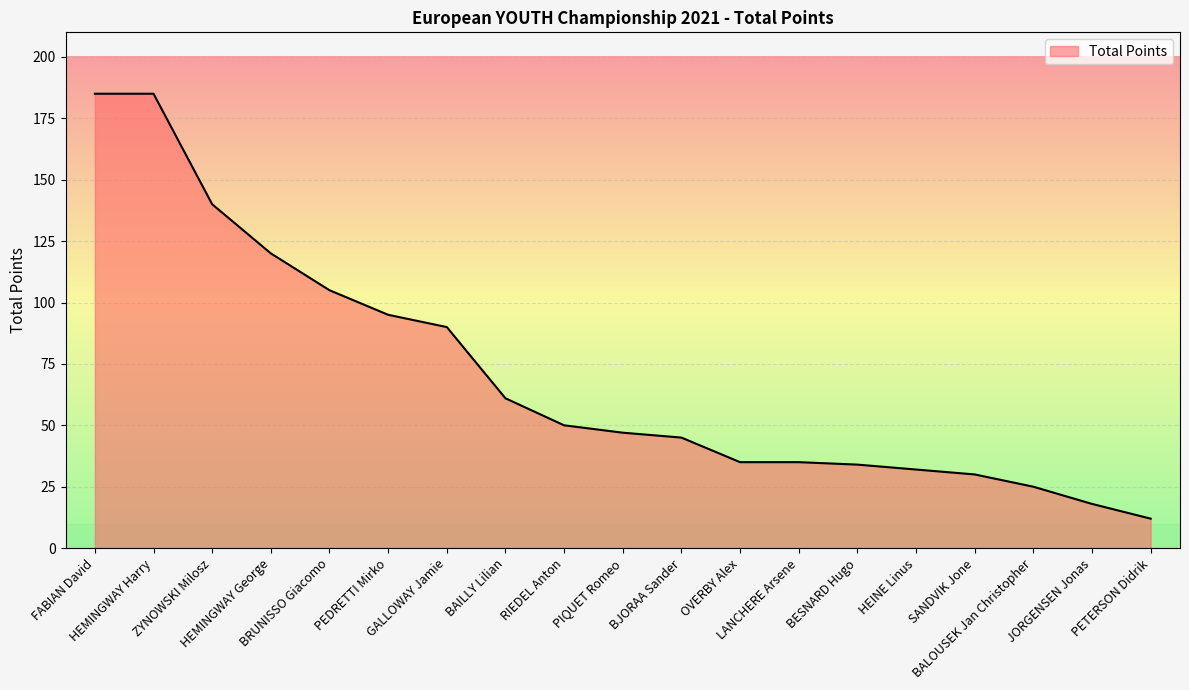

Reading right to left, list all the values displayed in this chart.

12	18	25	30	32	34	35	35	45	47	50	61	90	95	105	120	140	185	185